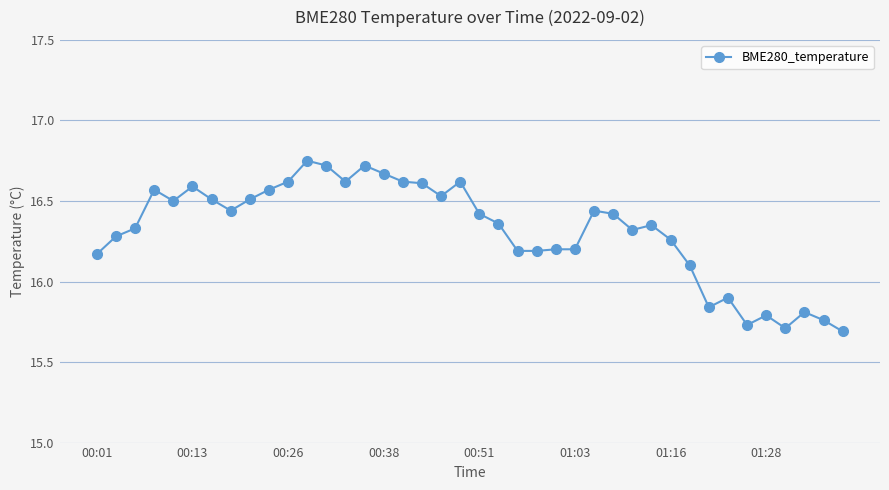

What is the difference between the second highest and minimum values?

1.0